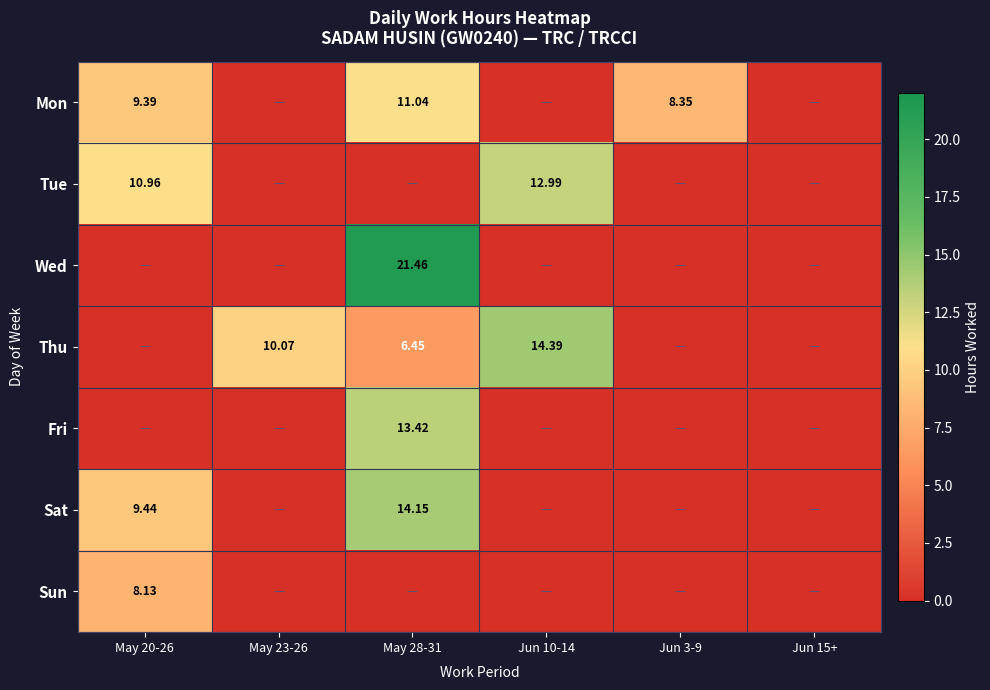

Which label corresponds to the largest value in the chart?

May 28-31